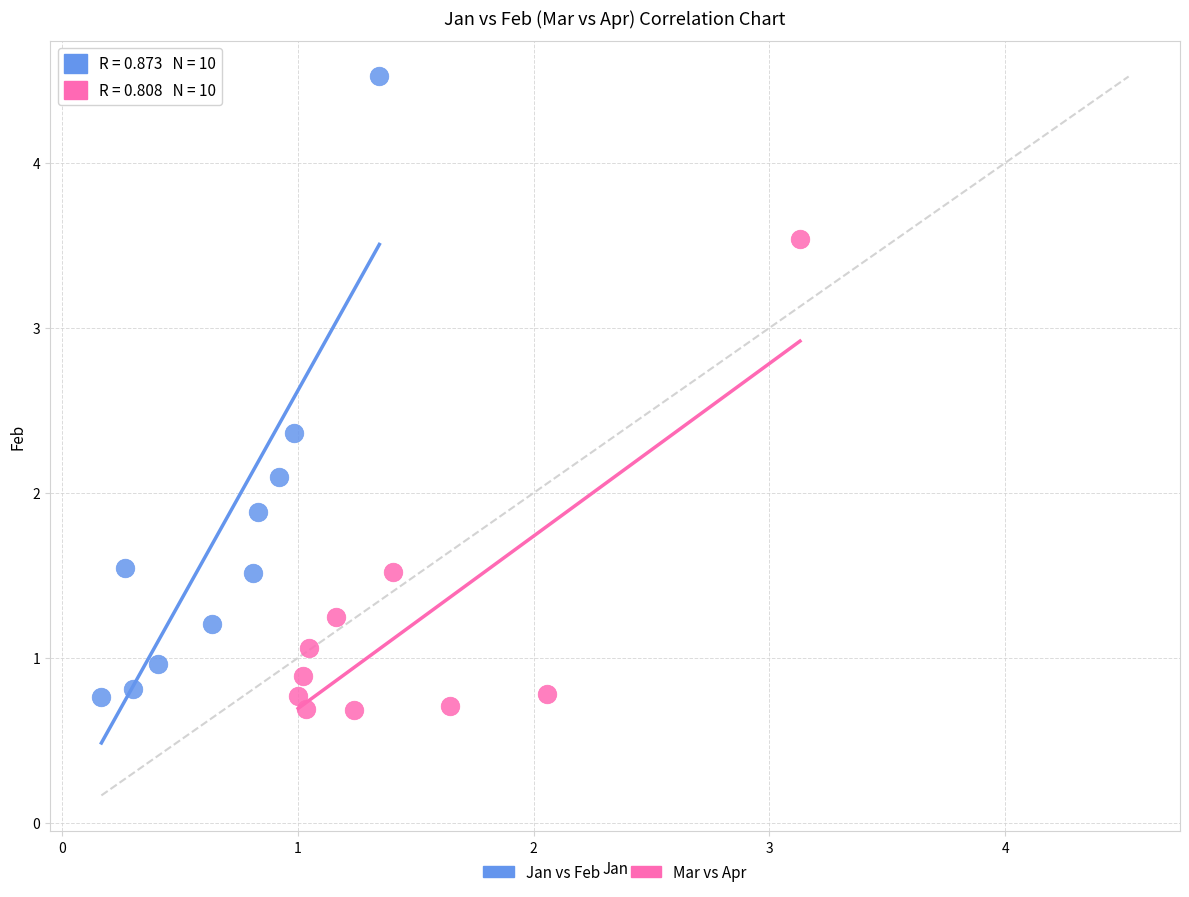

What are all the series names shown in the legend?

Jan vs Feb, Mar vs Apr